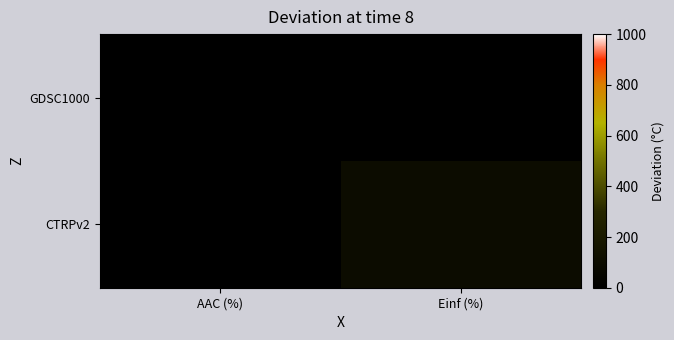

Reading left to right, extract all data points from this chart.

GDSC1000: AAC (%)=3.9	Einf (%)=0.0
CTRPv2: AAC (%)=0.7	Einf (%)=97.3